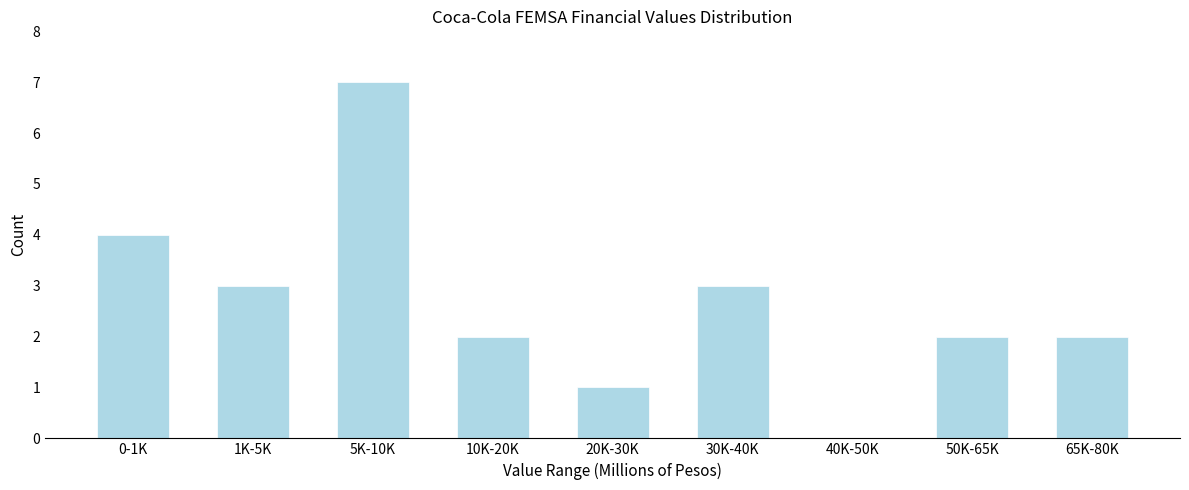

Reading right to left, what are all the values shown in this chart?

65K-80K=2	50K-65K=2	40K-50K=0	30K-40K=3	20K-30K=1	10K-20K=2	5K-10K=7	1K-5K=3	0-1K=4